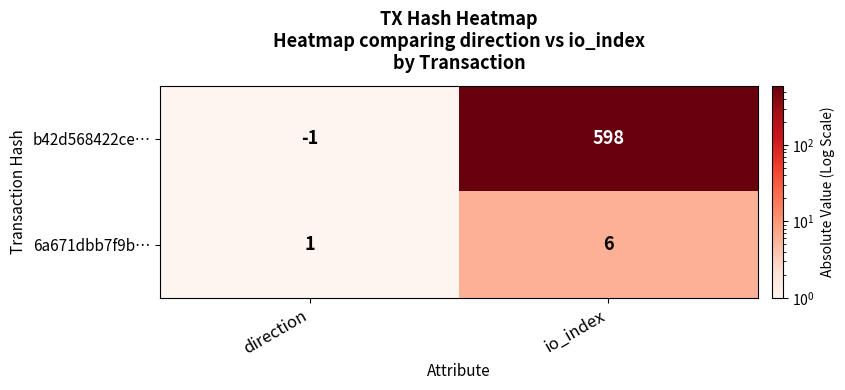

At direction, list the series in order from largest to smallest.

6a671dbb7f9b…, b42d568422ce…